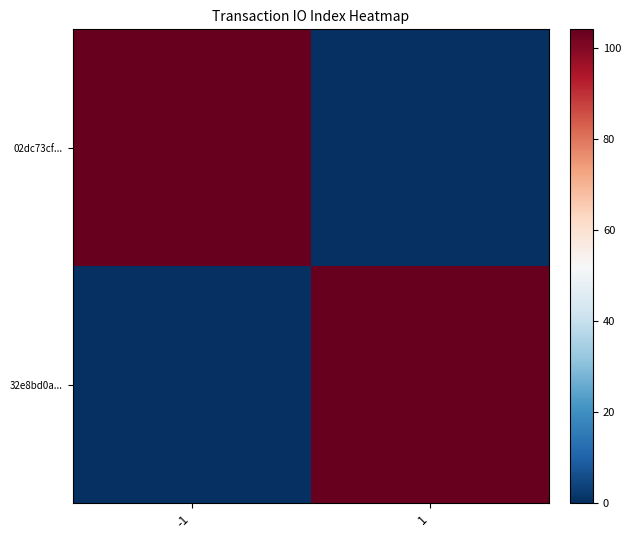

What is the maximum value shown in the chart?

104